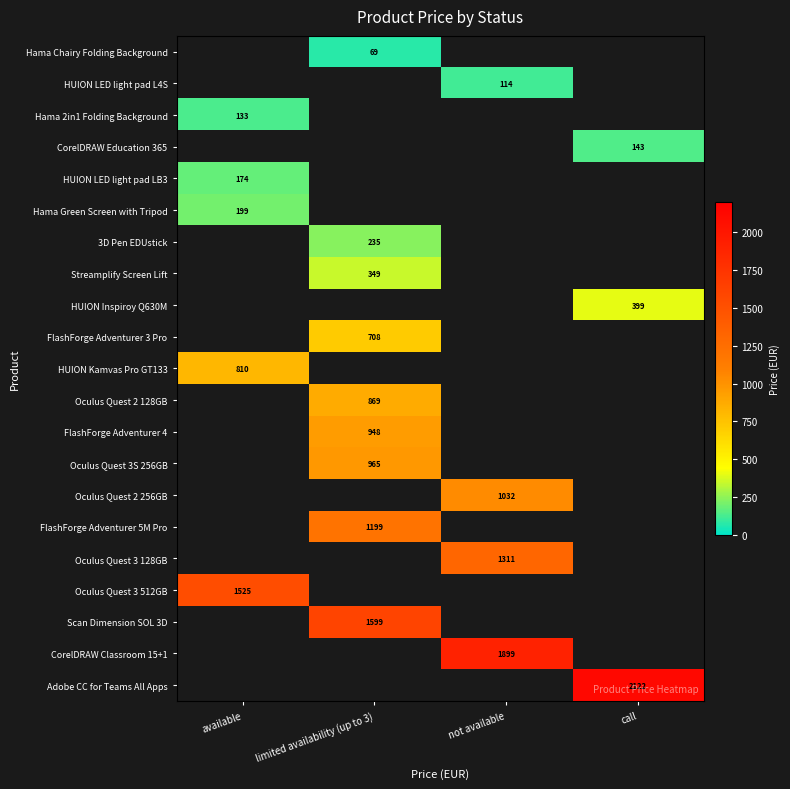

Is the value of Hama Chairy Folding Background at limited availability (up to 3) greater than the value of Oculus Quest 3 512GB at available?

No